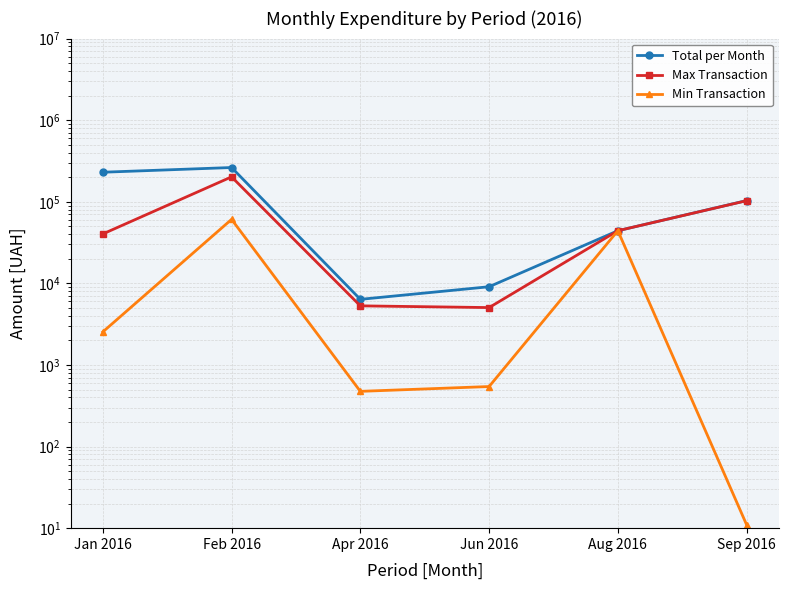

True or false: Min Transaction has a value of 16054.6 at Feb 2016.

False